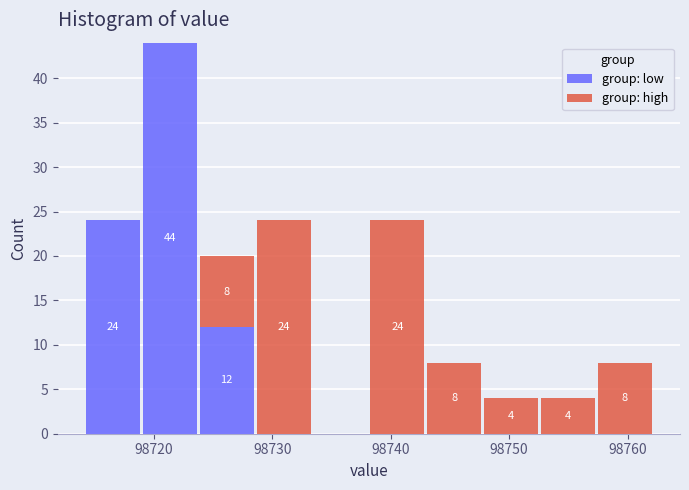

Which range on the x-axis has the tallest stacked bar (by total height)?

98719 to 98724